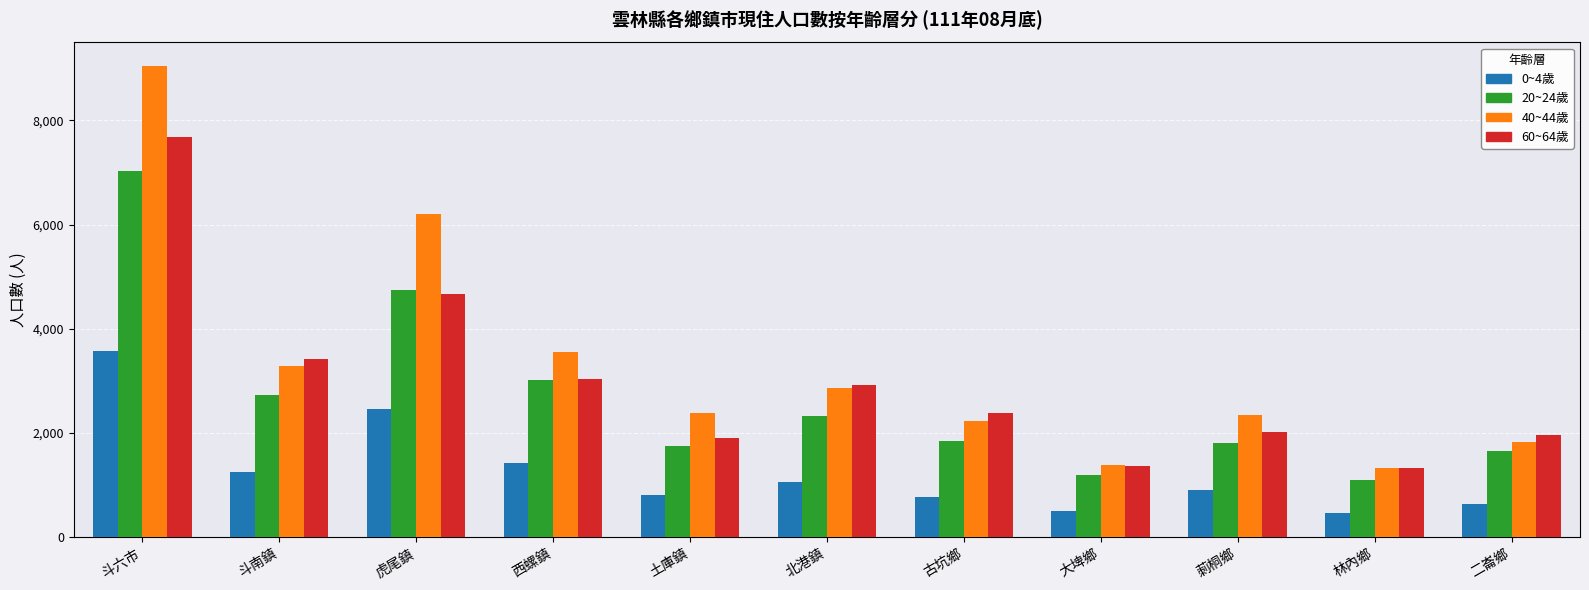

The 60~64歲 series shows 439 at 林內鄉. True or false?

False